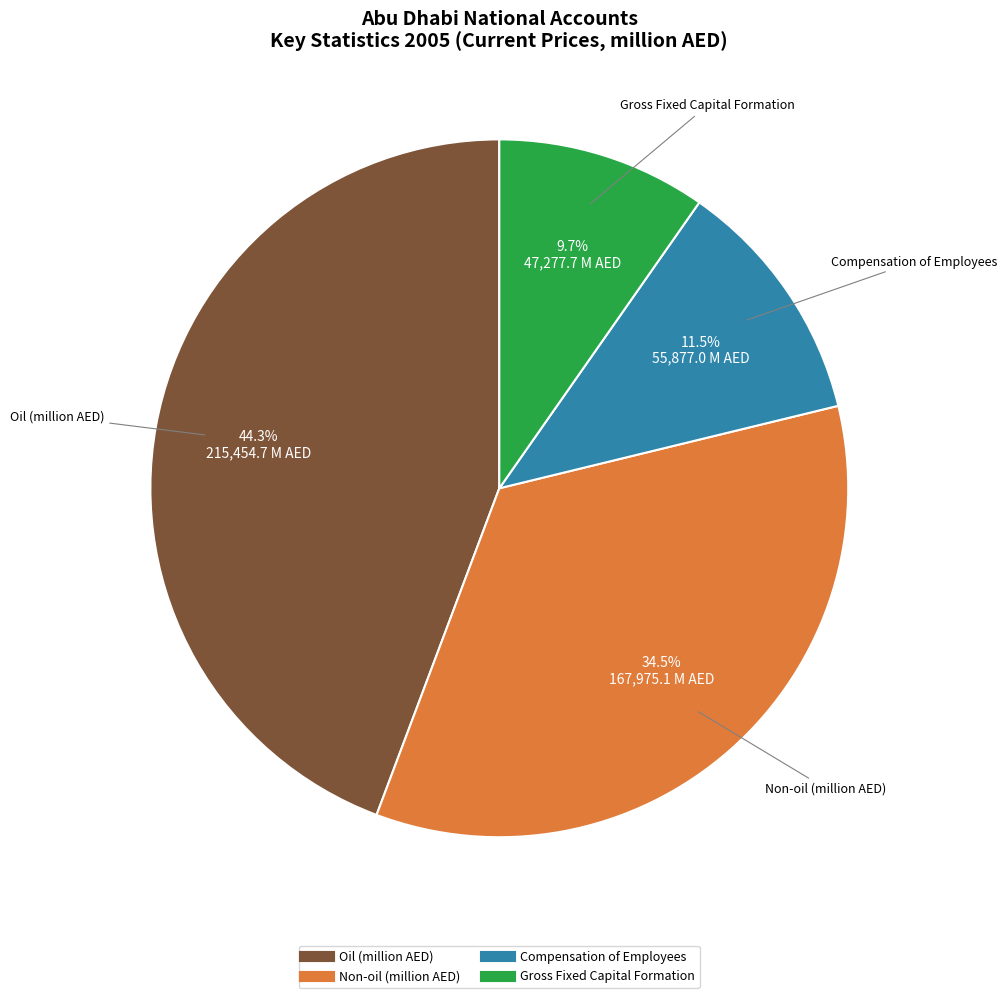

To the nearest percent, what is the combined percentage of Oil (million AED) and Gross Fixed Capital Formation?

54%